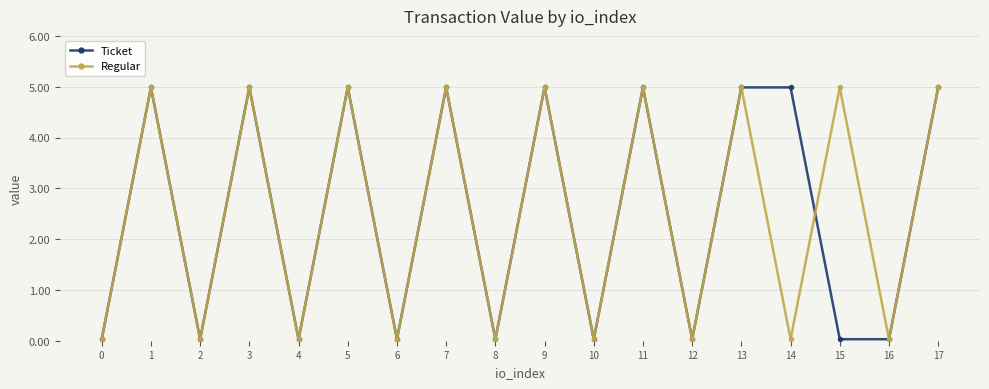

Is it true that Ticket equals 0.0 at 8?

True